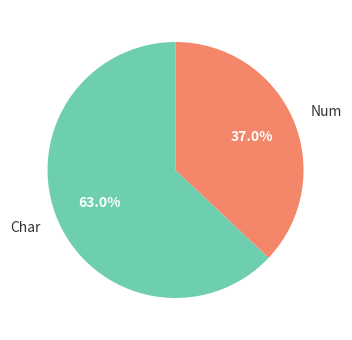

What is the smallest slice in the pie chart?

Num